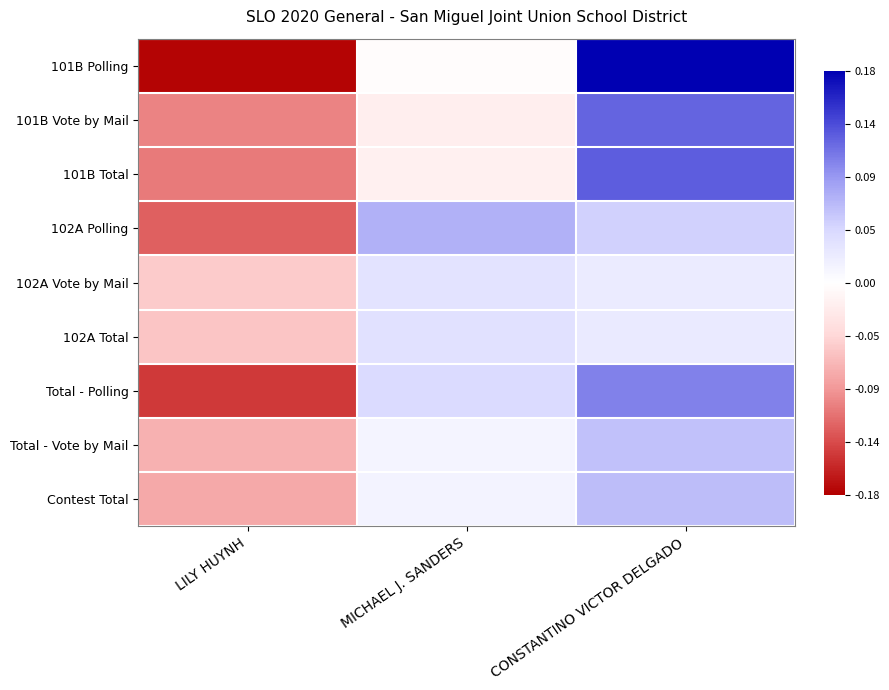

What is the greatest value displayed?

0.2